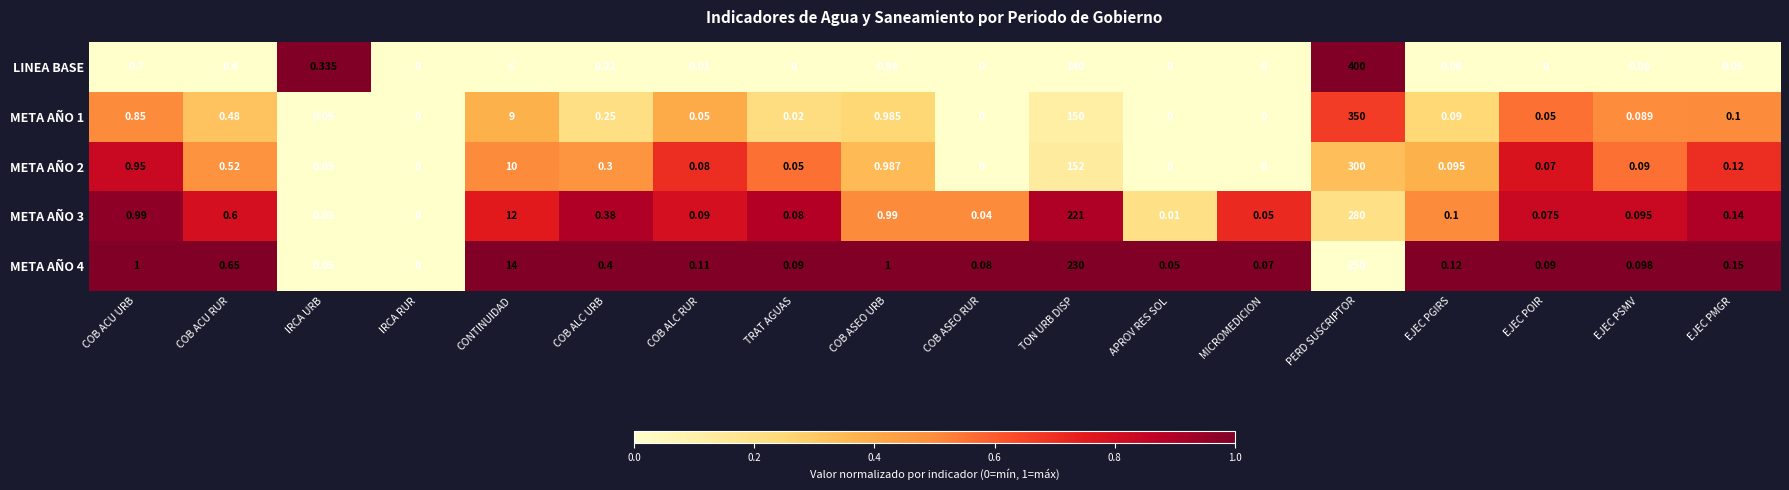

Which category has the highest value in the LINEA BASE series?

PERD SUSCRIPTOR